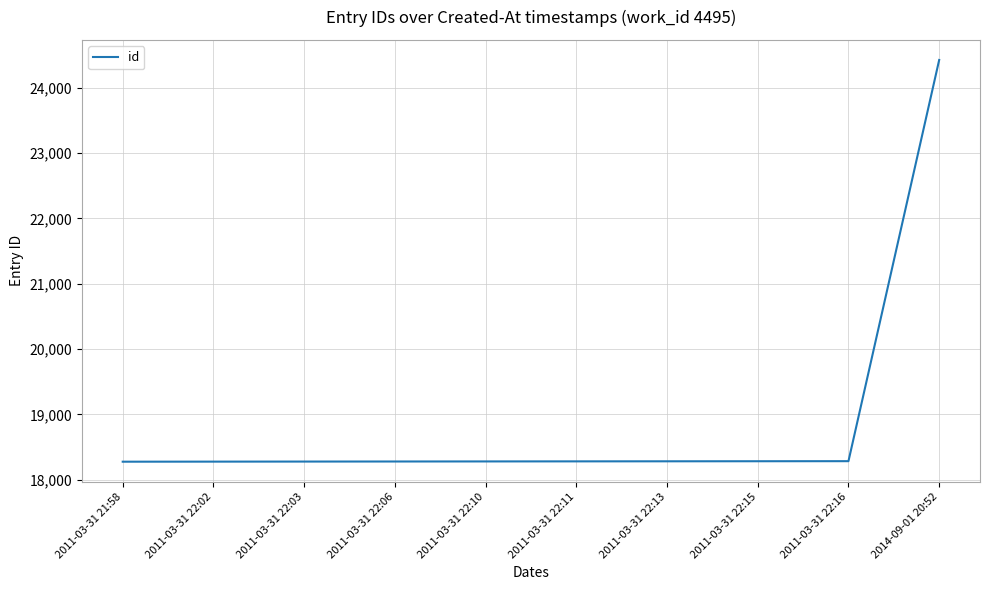

What is the minimum value shown in the chart?

18276